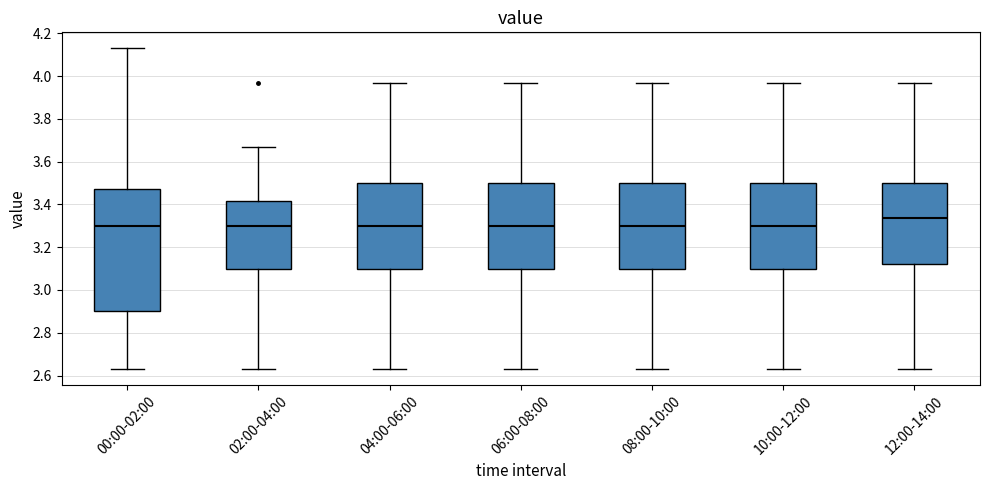

Reading left to right, transcribe this box plot: for each box, give where its median line is, the range the box spans, and where its two whiskers end, as read against the y-axis. The values are not printed on the chart, so give them approximately, as read against the axis.

00:00-02:00: median 3.30, box 2.90 to 3.48, whiskers 2.64 to 4.14
02:00-04:00: median 3.30, box 3.10 to 3.42, whiskers 2.64 to 3.68
04:00-06:00: median 3.30, box 3.10 to 3.50, whiskers 2.64 to 3.98
06:00-08:00: median 3.30, box 3.10 to 3.50, whiskers 2.64 to 3.98
08:00-10:00: median 3.30, box 3.10 to 3.50, whiskers 2.64 to 3.98
10:00-12:00: median 3.30, box 3.10 to 3.50, whiskers 2.64 to 3.98
12:00-14:00: median 3.34, box 3.12 to 3.50, whiskers 2.64 to 3.98